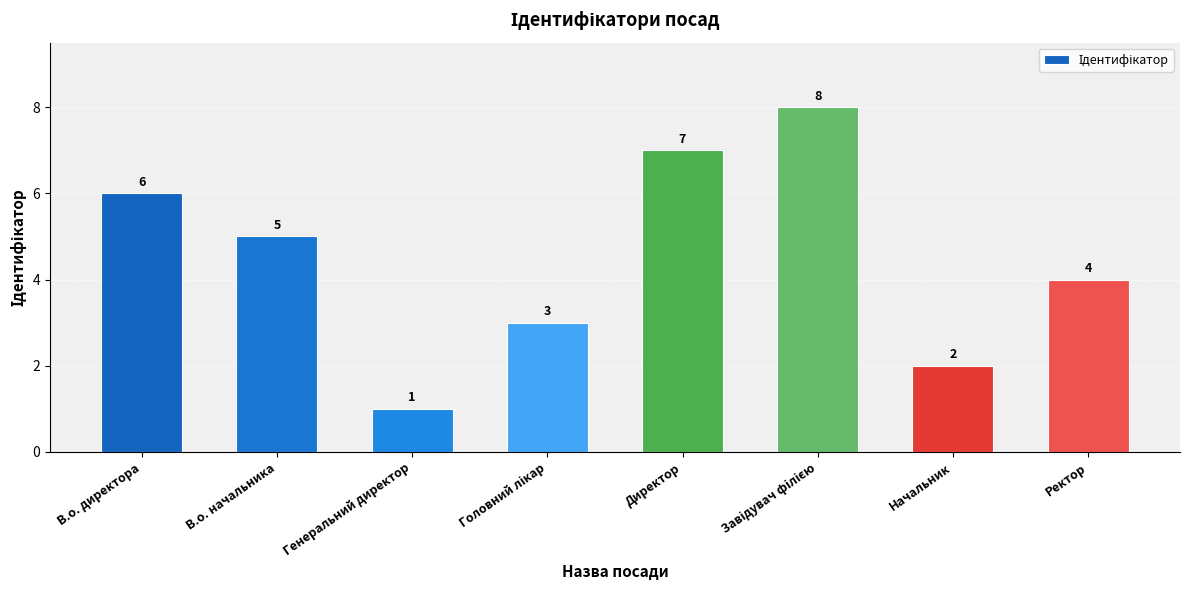

True or false: the data shows 4 at Ректор.

True